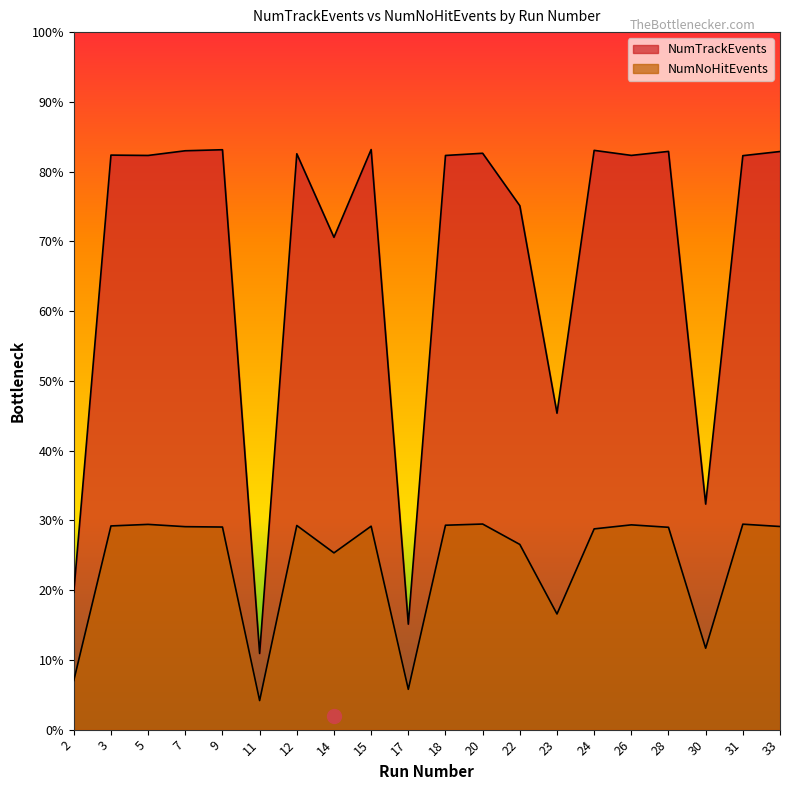

True or false: NumTrackEvents and NumNoHitEvents intersect in this chart.

False